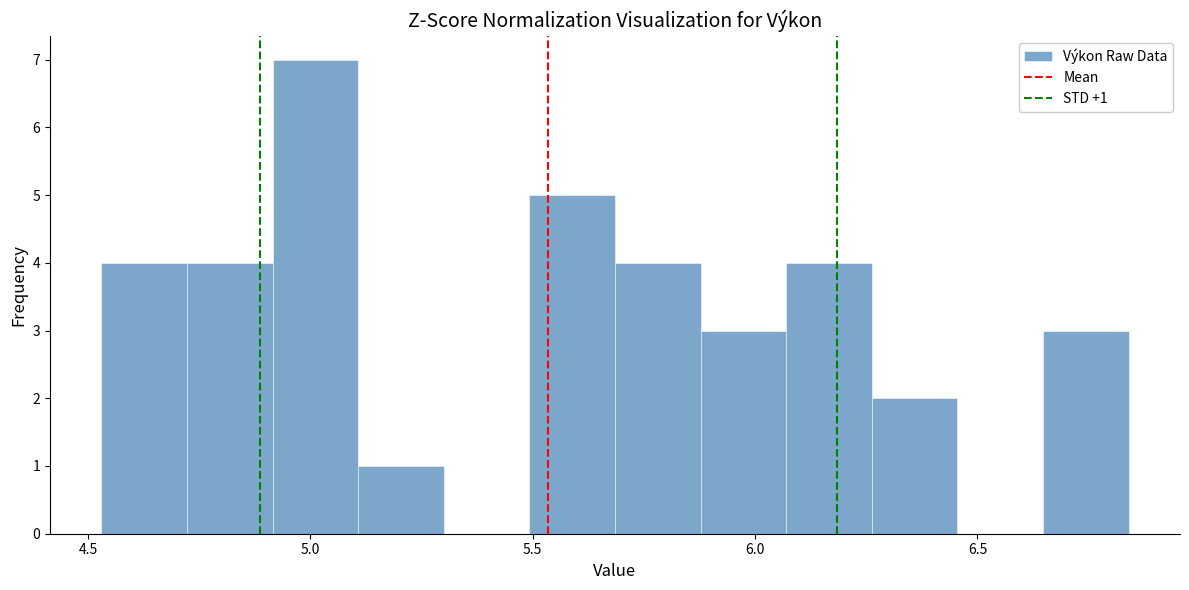

Read against the x-axis, roughly where is the centre of the tallest bar?

5.00